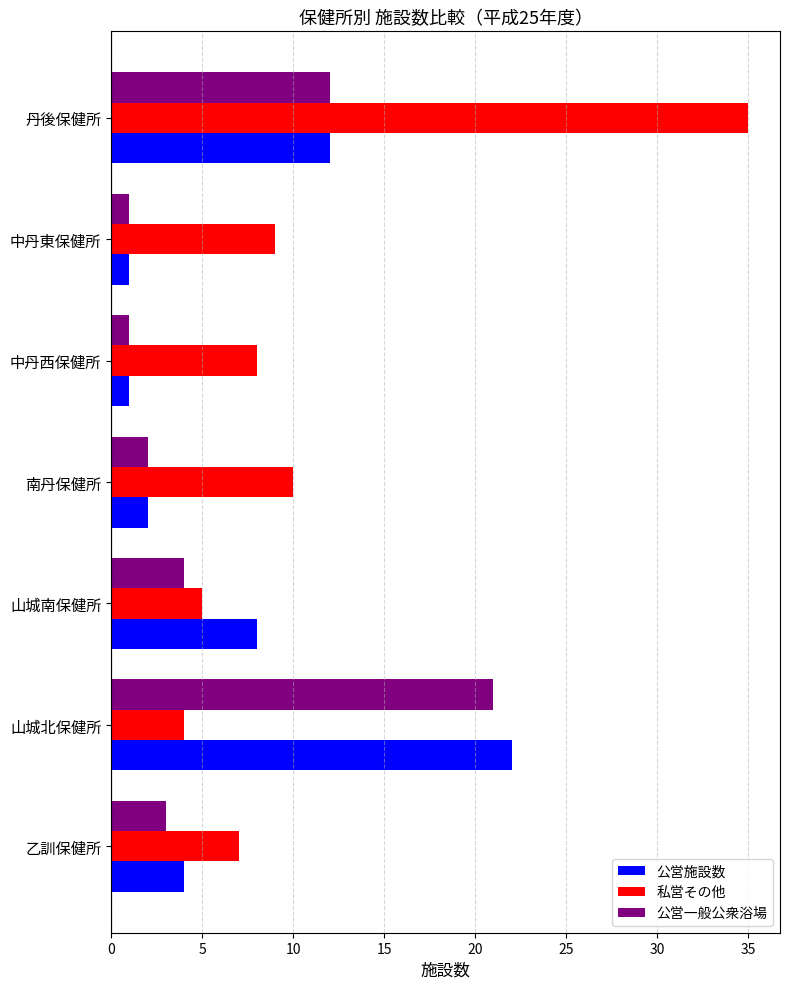

Which series has the widest spread of values?

私営その他